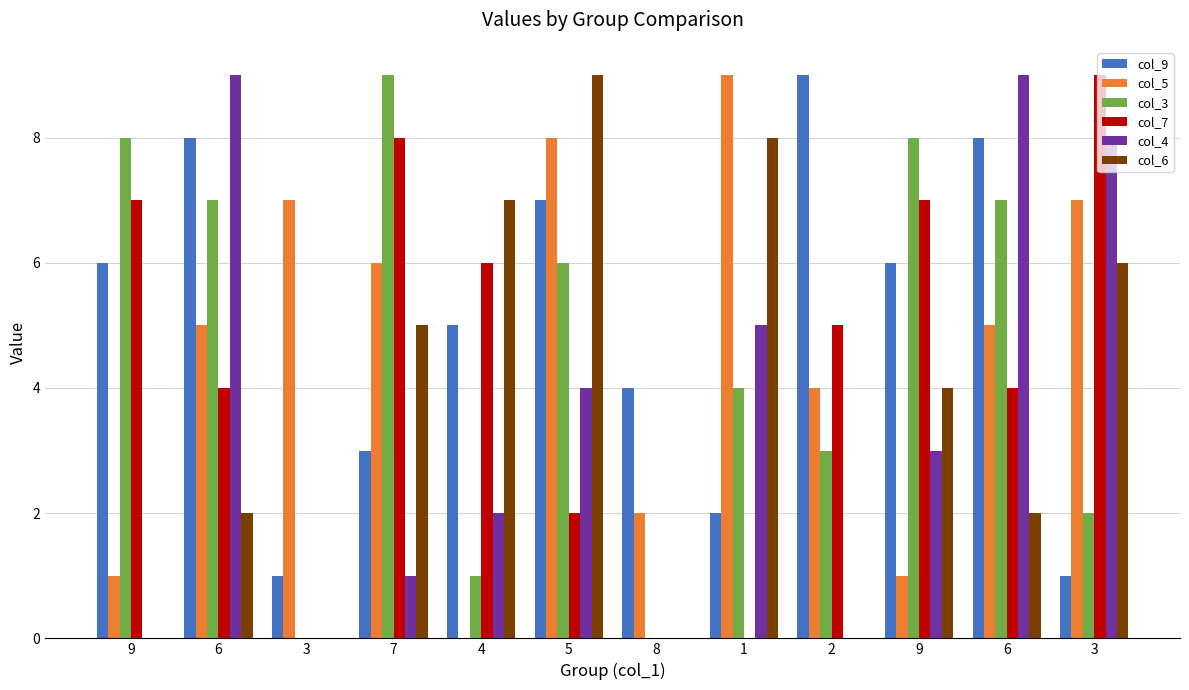

Which category has the highest value across all series?

2